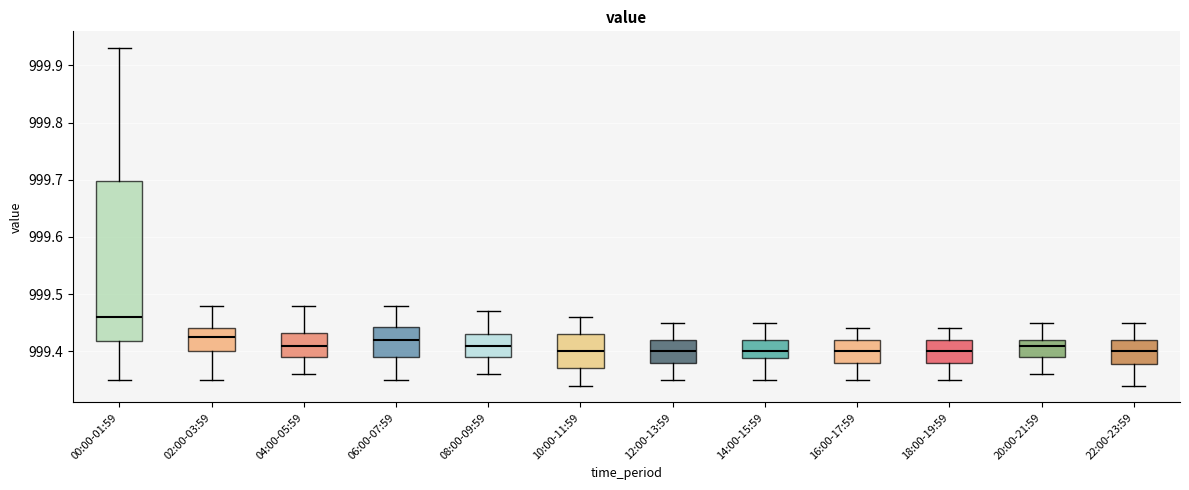

Reading left to right, read every box against the y-axis: the position of its median line, the range the box covers, and the ends of its whiskers. The values are not printed on the chart, so give them approximately, as read against the axis.

00:00-01:59: median 999.46, box 999.42 to 999.70, whiskers 999.35 to 999.93
02:00-03:59: median 999.43, box 999.40 to 999.44, whiskers 999.35 to 999.48
04:00-05:59: median 999.41, box 999.39 to 999.43, whiskers 999.36 to 999.48
06:00-07:59: median 999.42, box 999.39 to 999.44, whiskers 999.35 to 999.48
08:00-09:59: median 999.41, box 999.39 to 999.43, whiskers 999.36 to 999.47
10:00-11:59: median 999.40, box 999.37 to 999.43, whiskers 999.34 to 999.46
12:00-13:59: median 999.40, box 999.38 to 999.42, whiskers 999.35 to 999.45
14:00-15:59: median 999.40, box 999.39 to 999.42, whiskers 999.35 to 999.45
16:00-17:59: median 999.40, box 999.38 to 999.42, whiskers 999.35 to 999.44
18:00-19:59: median 999.40, box 999.38 to 999.42, whiskers 999.35 to 999.44
20:00-21:59: median 999.41, box 999.39 to 999.42, whiskers 999.36 to 999.45
22:00-23:59: median 999.40, box 999.38 to 999.42, whiskers 999.34 to 999.45